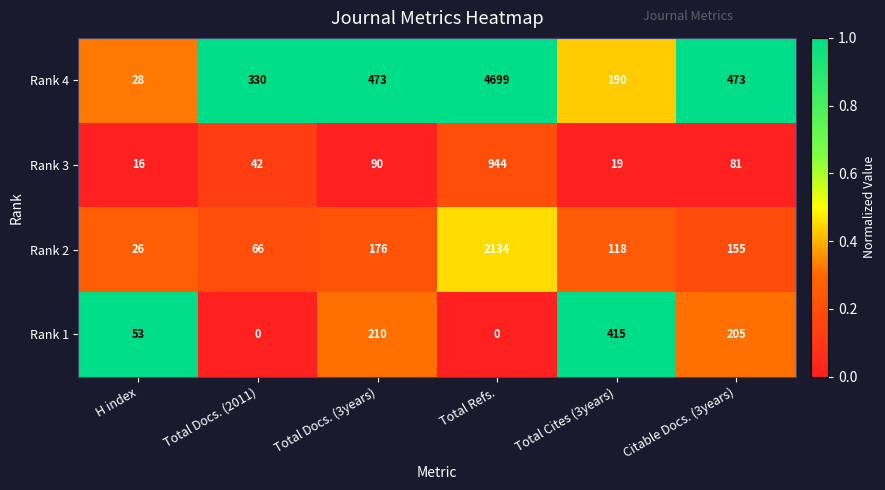

What is the sum of all Rank 4 values?

6193